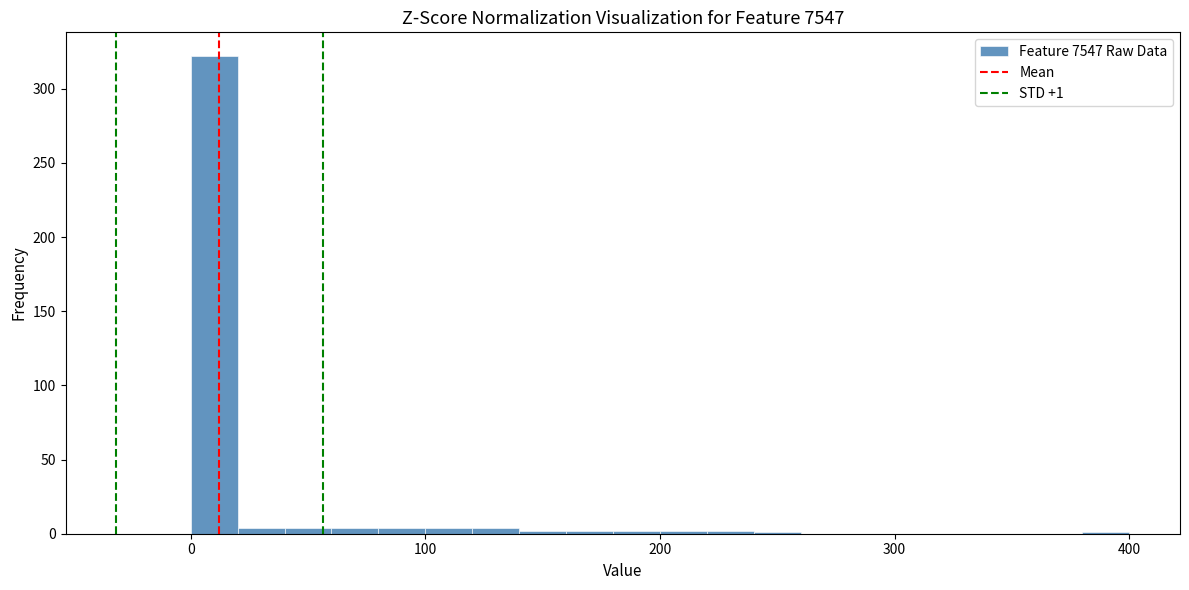

Around what value on the x-axis is the tallest bar? Give the approximate position of its centre, as read against the axis.

10